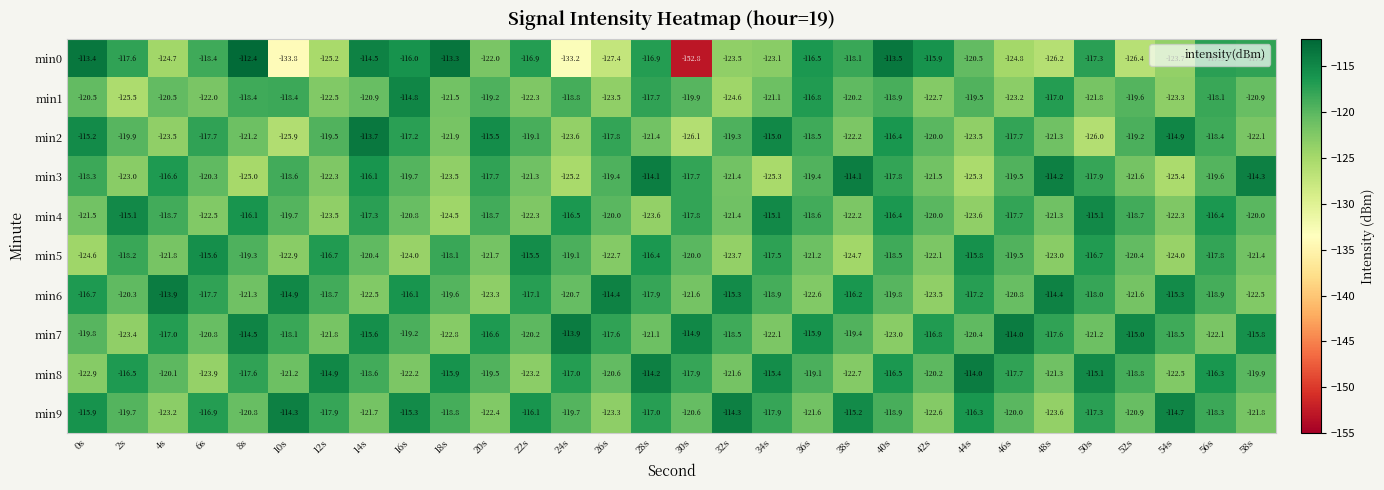

The min3 series shows -120.3 at 6s. True or false?

True